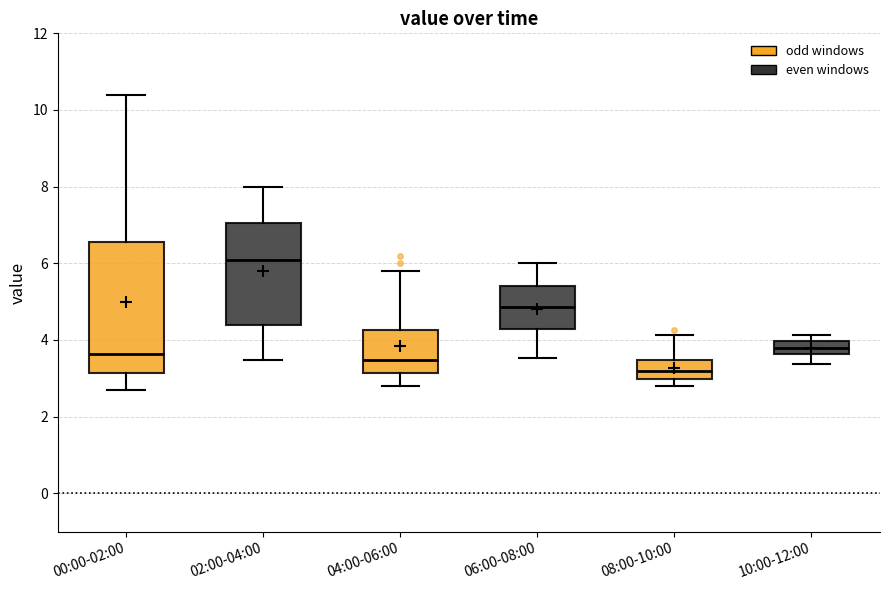

Which box is the tallest, from its lower edge to its upper edge?

00:00-02:00